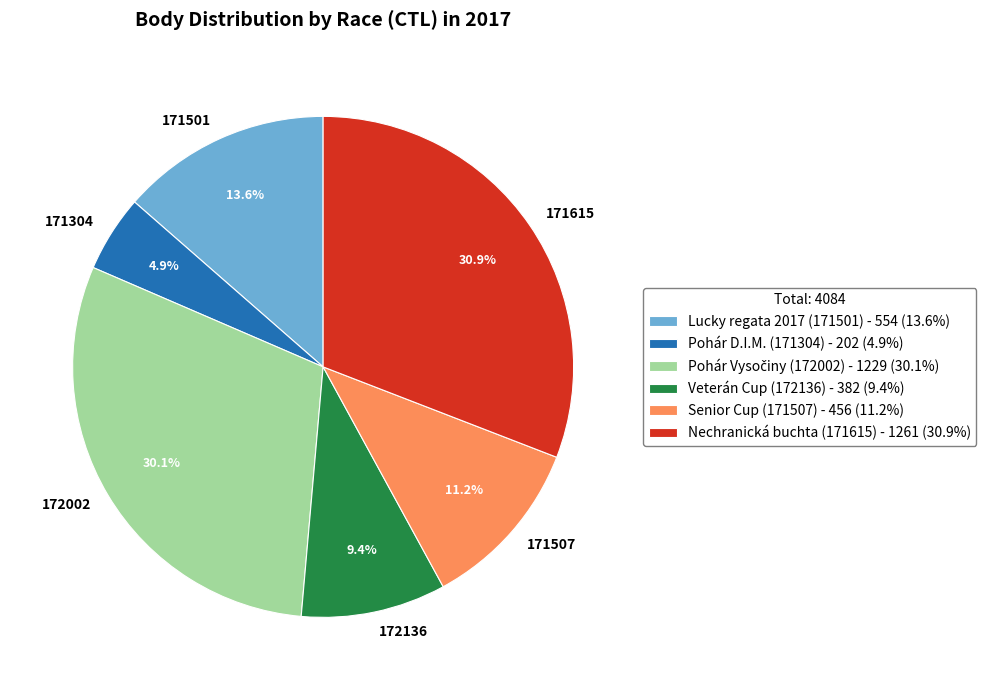

Does 172002 represent more than half of the total?

No